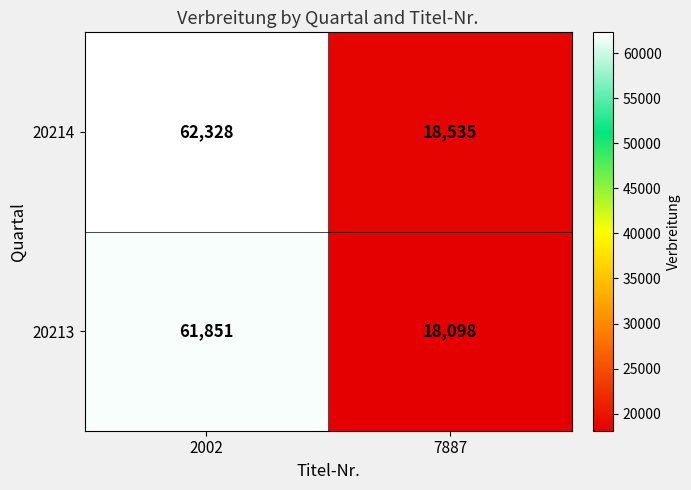

What is the average value of the 20214 series?

40432